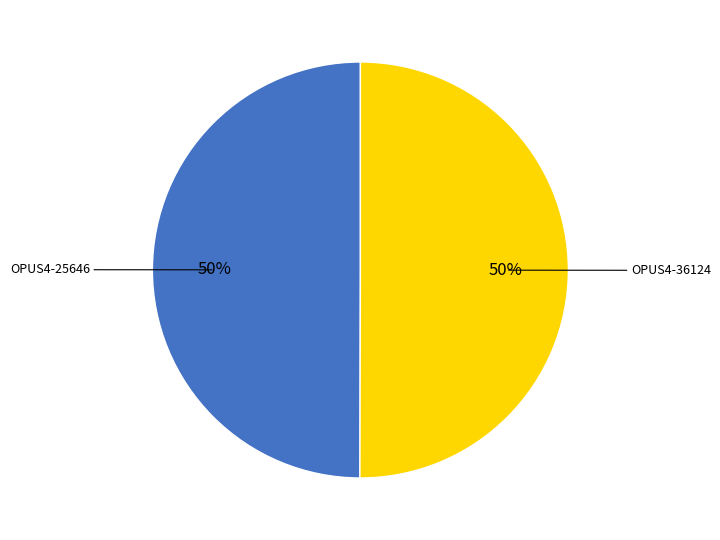

Do OPUS4-36124 and OPUS4-25646 together represent more than half of the pie?

Yes